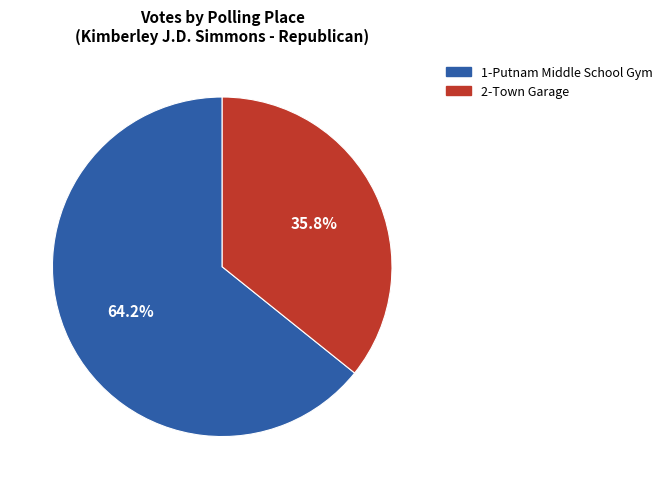

Is there any slice that represents more than half of the pie?

Yes